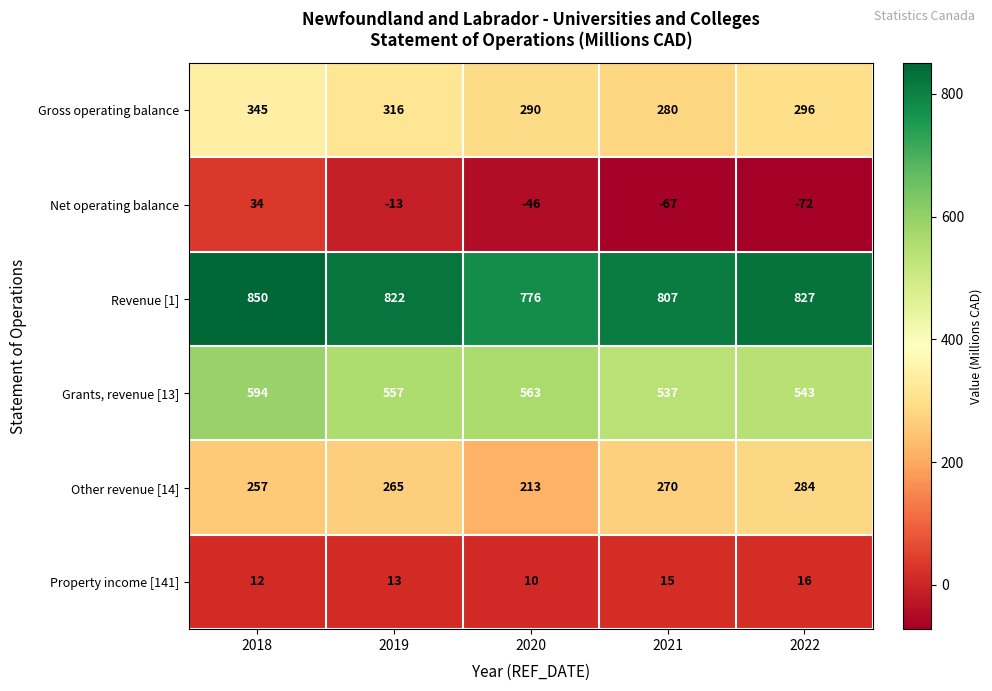

Reading right to left, transcribe all the data shown in this chart.

Gross operating balance: 296	280	290	316	345
Net operating balance: -72	-67	-46	-13	34
Revenue [1]: 827	807	776	822	850
Grants, revenue [13]: 543	537	563	557	594
Other revenue [14]: 284	270	213	265	257
Property income [141]: 16	15	10	13	12